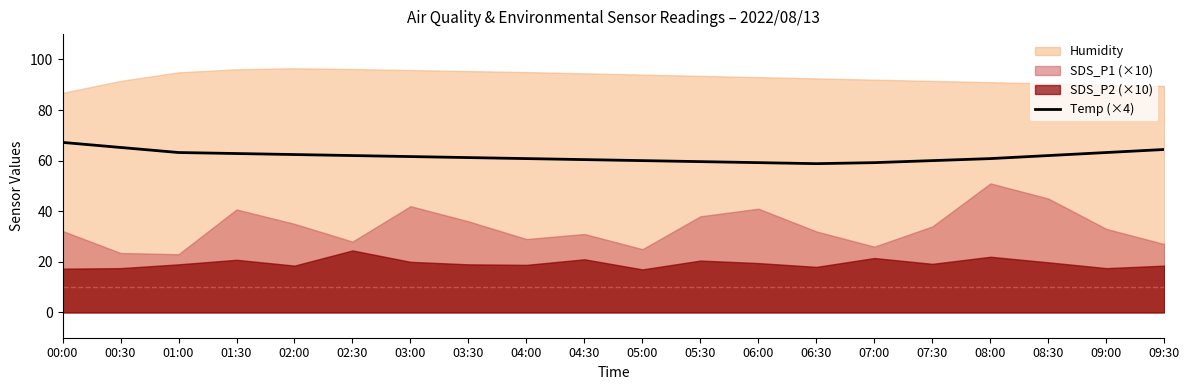

What is the lowest value of the Temp (×4) series?

58.8